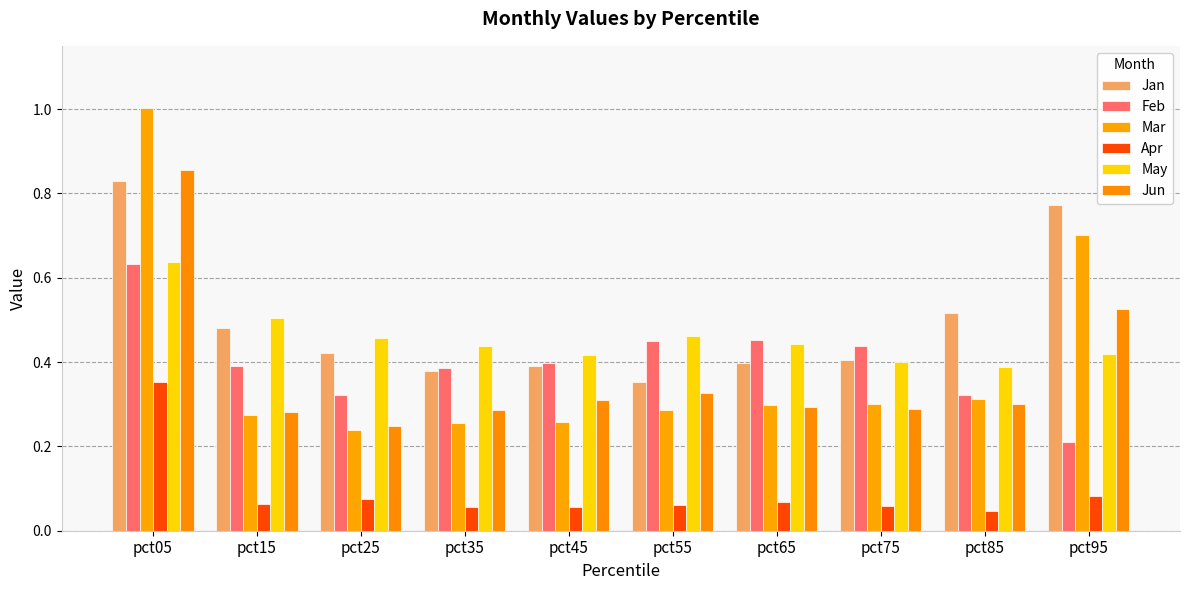

True or false: Mar has a value of 0.3 at pct25.

False